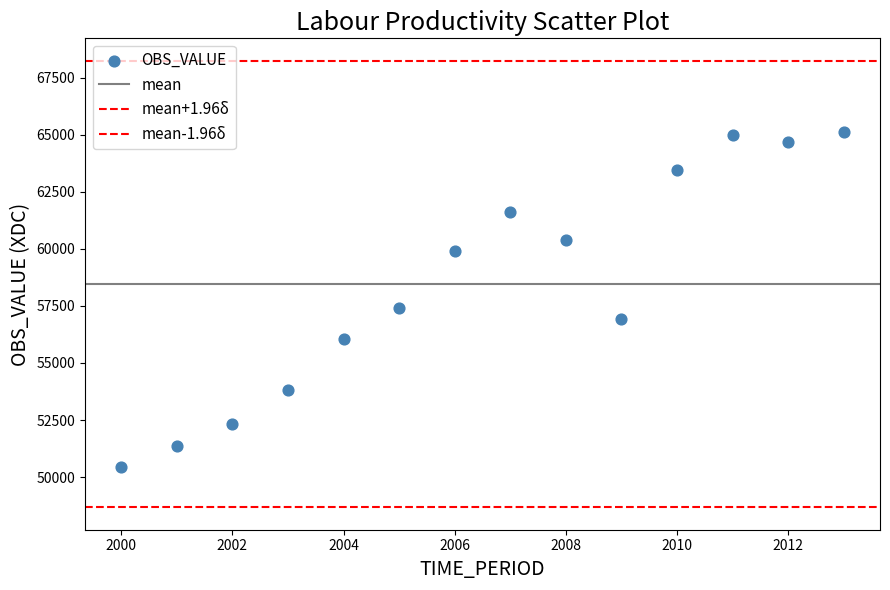

How many points are shown in the scatter plot?

14